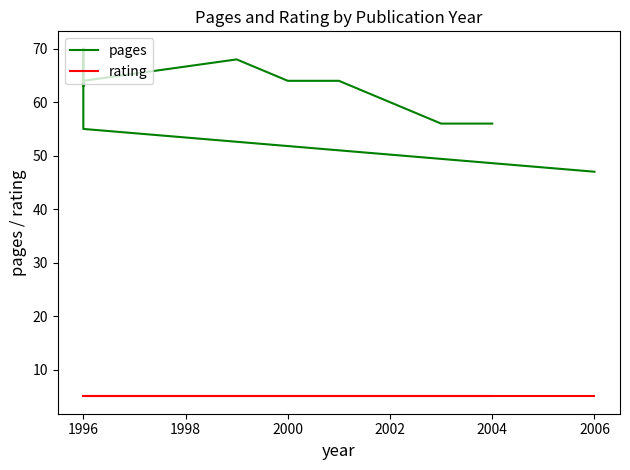

True or false: pages and rating intersect in this chart.

False